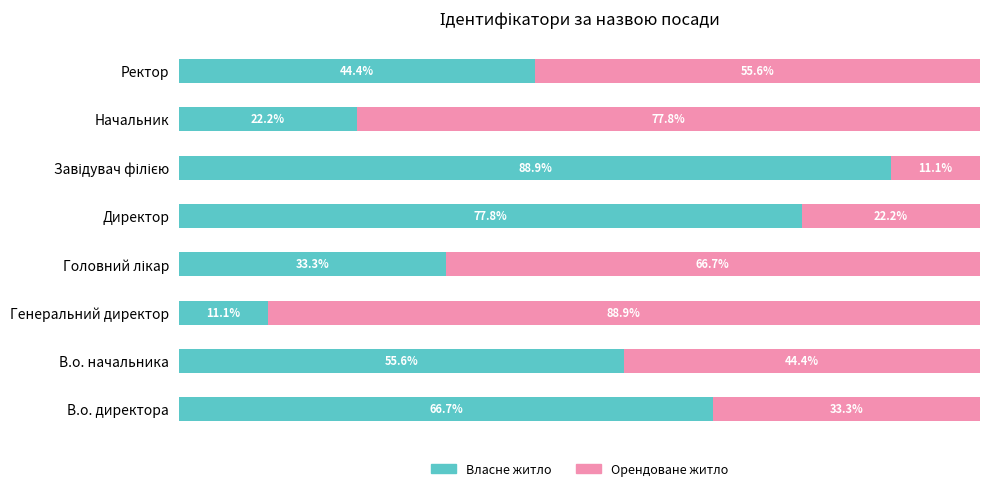

Which category has the lowest value in the Власне житло series?

Генеральний директор